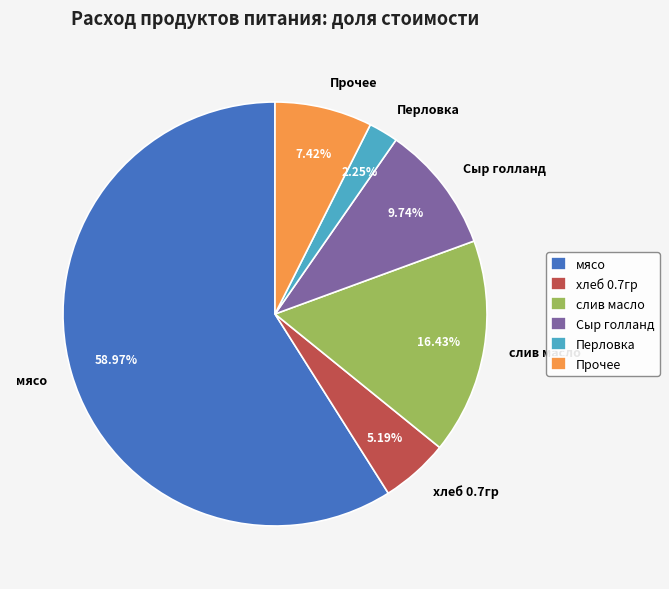

What is the majority slice?

мясо